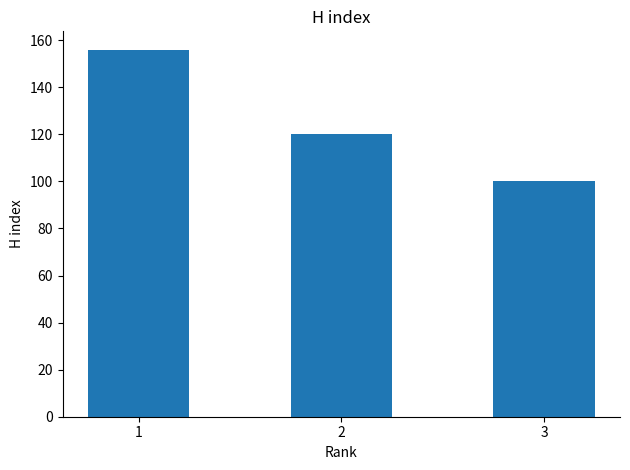

How many categories are shown in the chart?

3